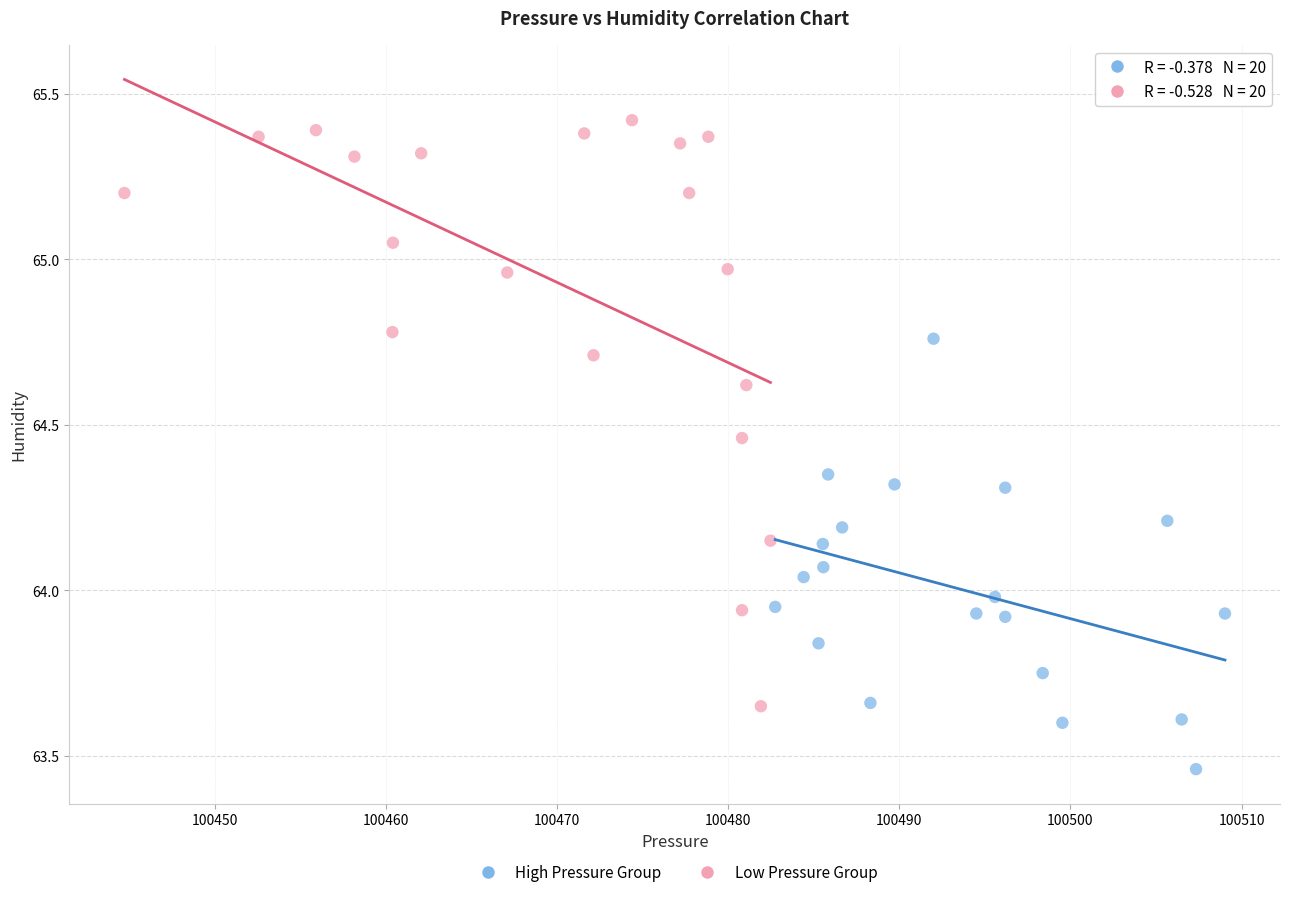

Which series contains the highest Y value?

Low Pressure Group